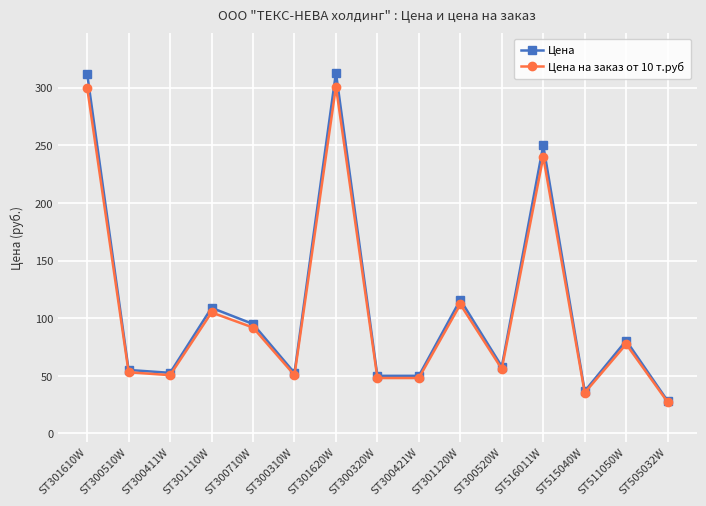

At ST301610W, list the series in order from largest to smallest.

Цена, Цена на заказ от 10 т.руб